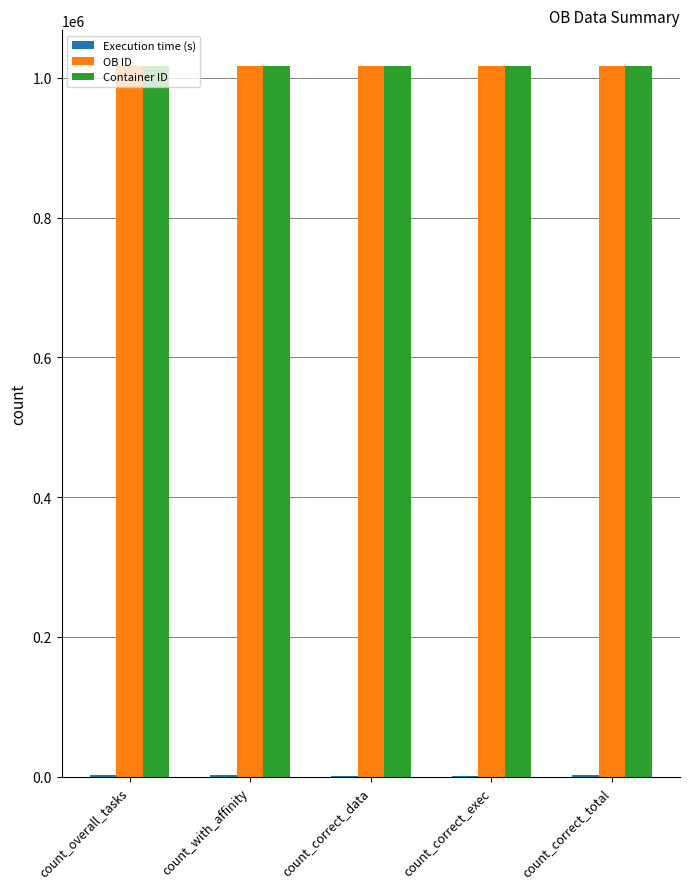

The OB ID series shows 560420 at count_with_affinity. True or false?

False